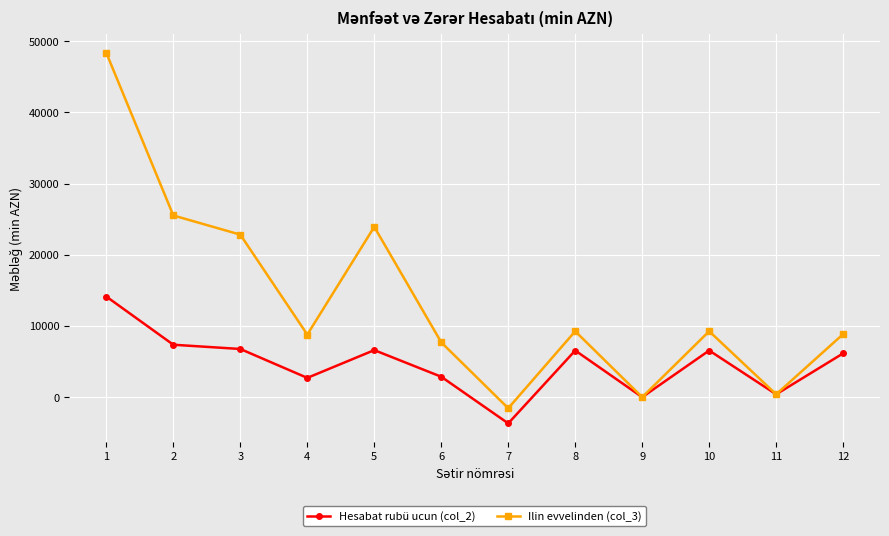

How many lines are shown in the chart?

2